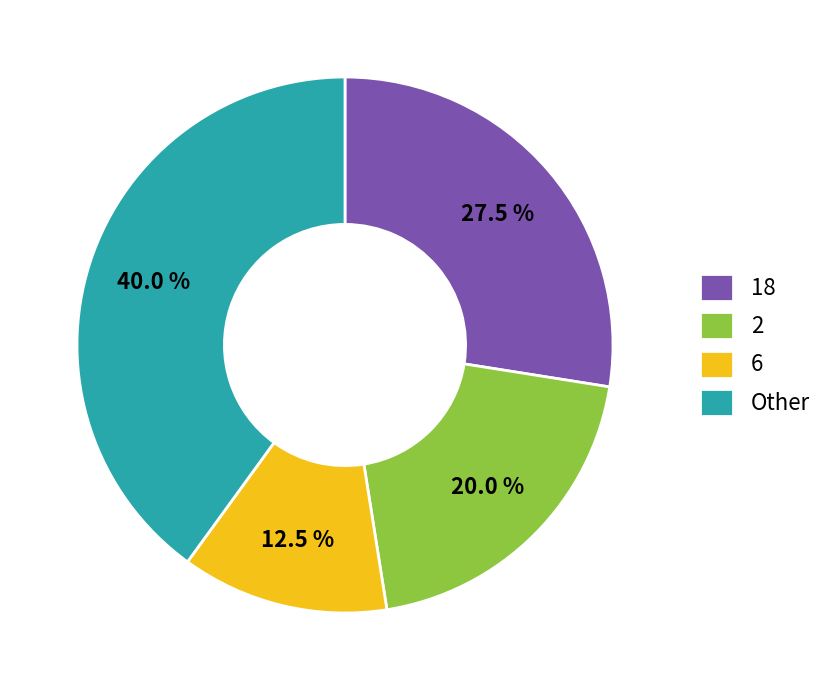

How many slices are in this pie chart?

4